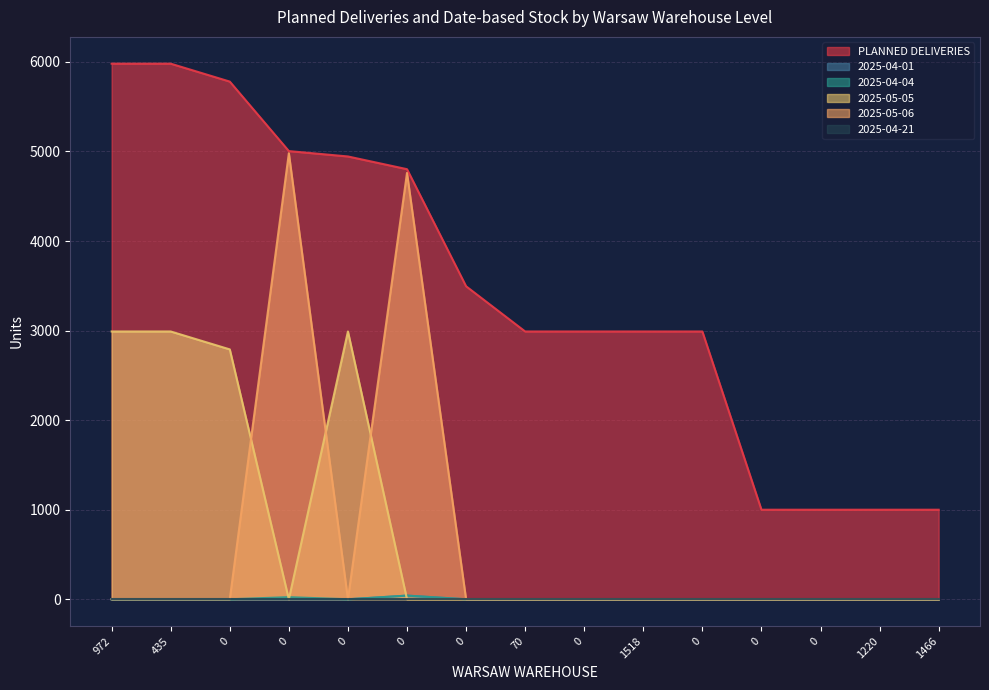

Does the chart have visible grid lines?

Yes